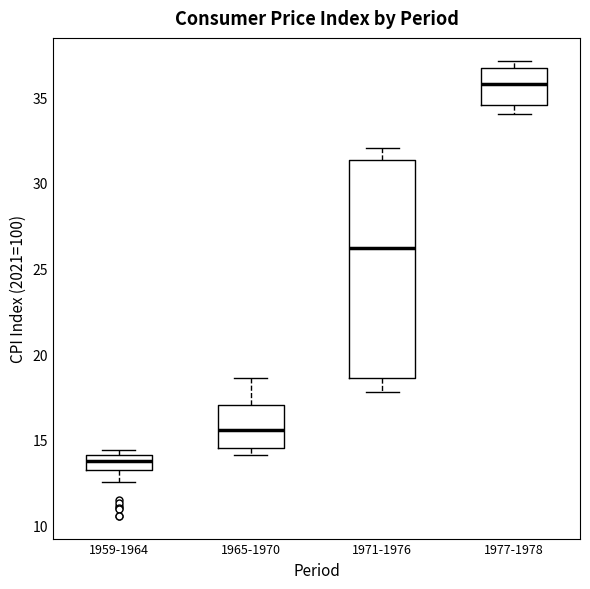

Reading left to right, transcribe this box plot: for each box, give where its median line is, the range the box spans, and where its two whiskers end, as read against the y-axis. The values are not printed on the chart, so give them approximately, as read against the axis.

1959-1964: median 14.0 (inside the box), box 13.5 to 14.0, whiskers 12.5 to 14.5
1965-1970: median 15.5, box 14.5 to 17.0, whiskers 14.0 to 18.5
1971-1976: median 26.0, box 18.5 to 31.5, whiskers 18.0 to 32.0
1977-1978: median 36.0, box 34.5 to 36.5, whiskers 34.0 to 37.0